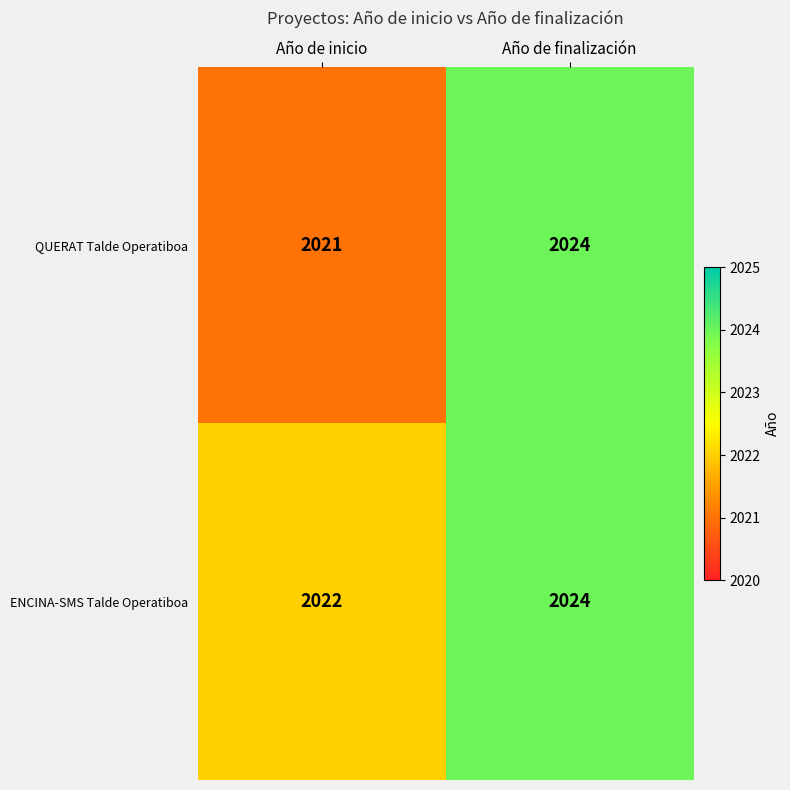

At which label is QUERAT Talde Operatiboa closest to 2022?

Año de inicio